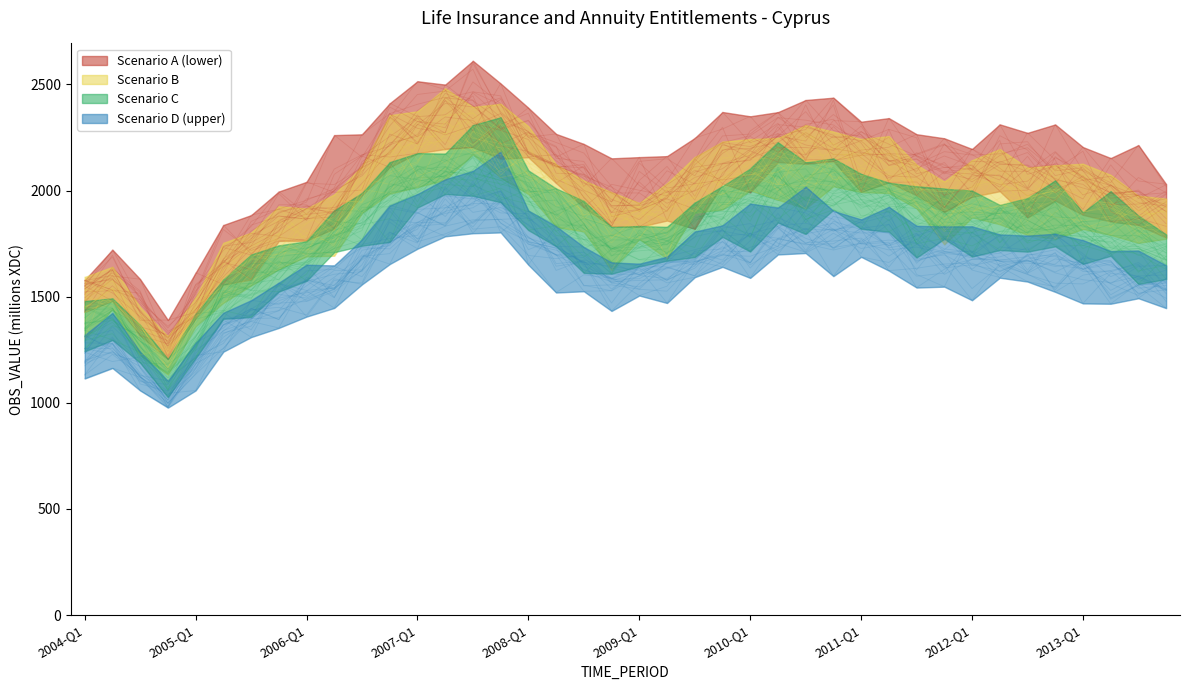

Count the number of values greater than 1635.

20